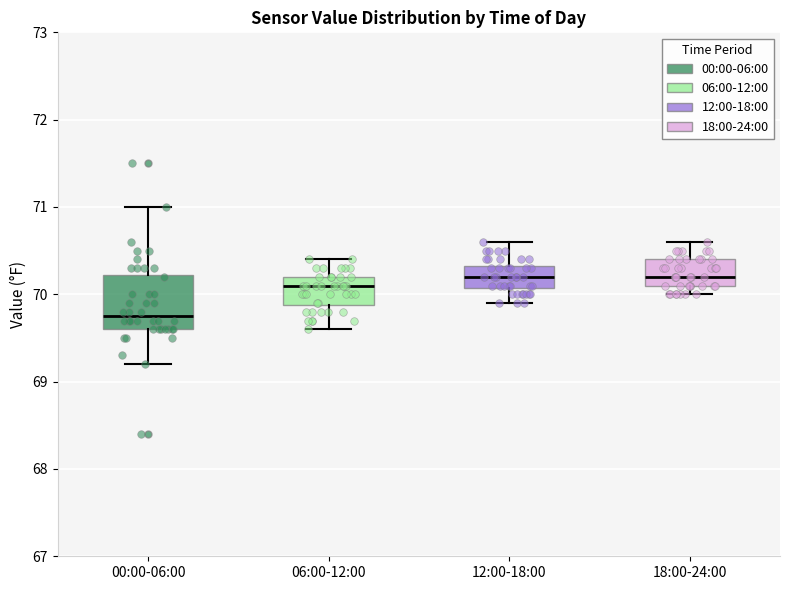

Where is the lower edge of the box for 12:00-18:00 on the y-axis? The values are not printed on the chart, so give them approximately, as read against the axis.

70.1